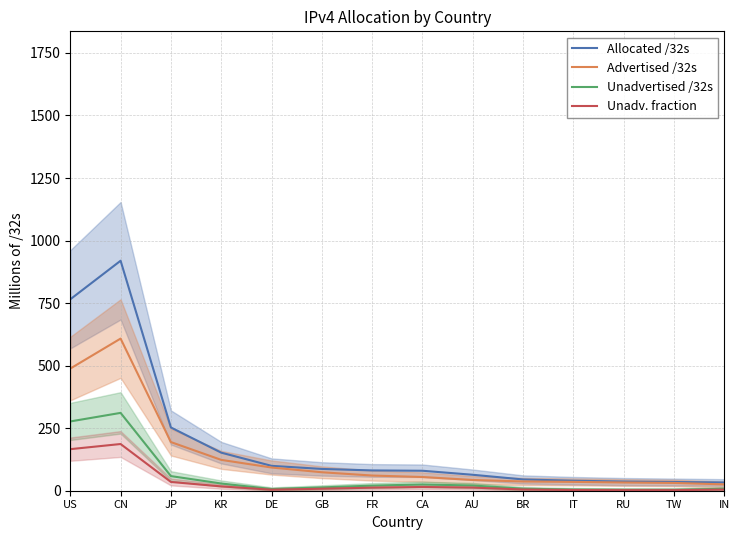

Reading right to left, what are all the values shown in this chart?

Allocated /32s: 33.0	34.8	36.6	40.0	45.1	63.7	79.8	81.1	87.1	99.4	152.2	252.9	919.3	765.1
Advertised /32s: 25.3	31.1	32.9	35.3	37.0	42.9	54.8	60.7	73.8	92.7	123.3	194.4	608.1	488.2
Unadvertised /32s: 7.6	3.7	3.7	4.7	8.1	20.8	25.0	20.4	13.3	6.7	28.9	58.4	311.2	276.9
Unadv. fraction: 4.6	2.2	2.2	2.8	4.8	12.5	15.0	12.3	8.0	4.0	17.3	35.0	186.7	166.1